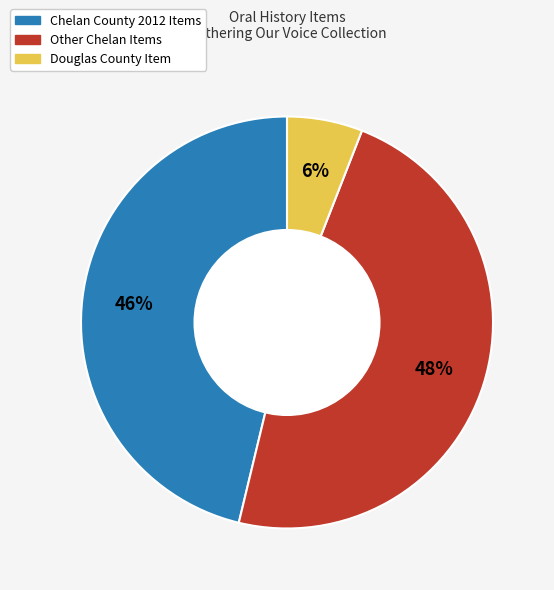

To the nearest percent, what is the difference between the largest and smallest slice percentages?

42%